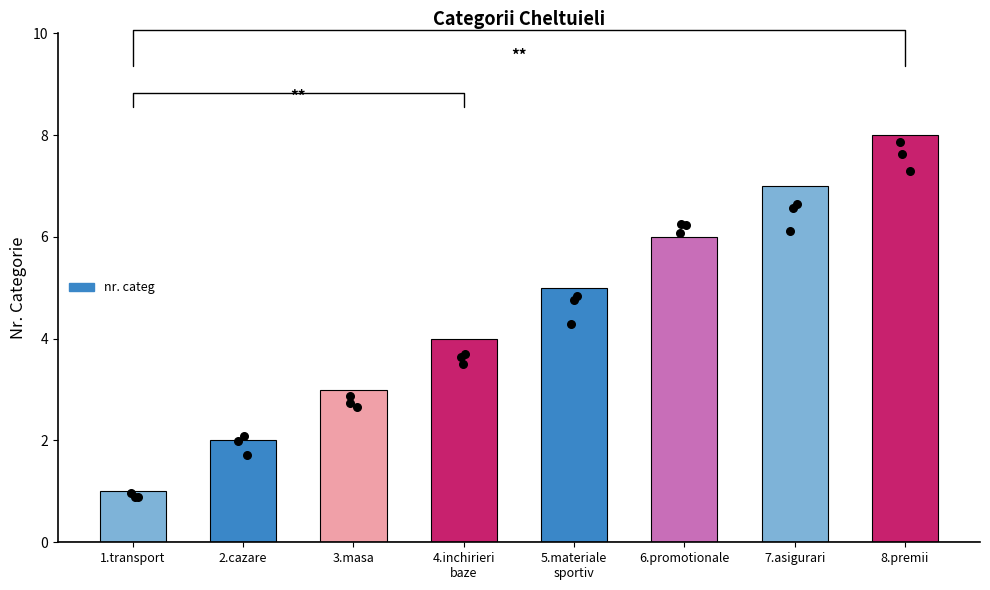

Between 5.materiale
sportiv and 3.masa, which is larger?

5.materiale
sportiv